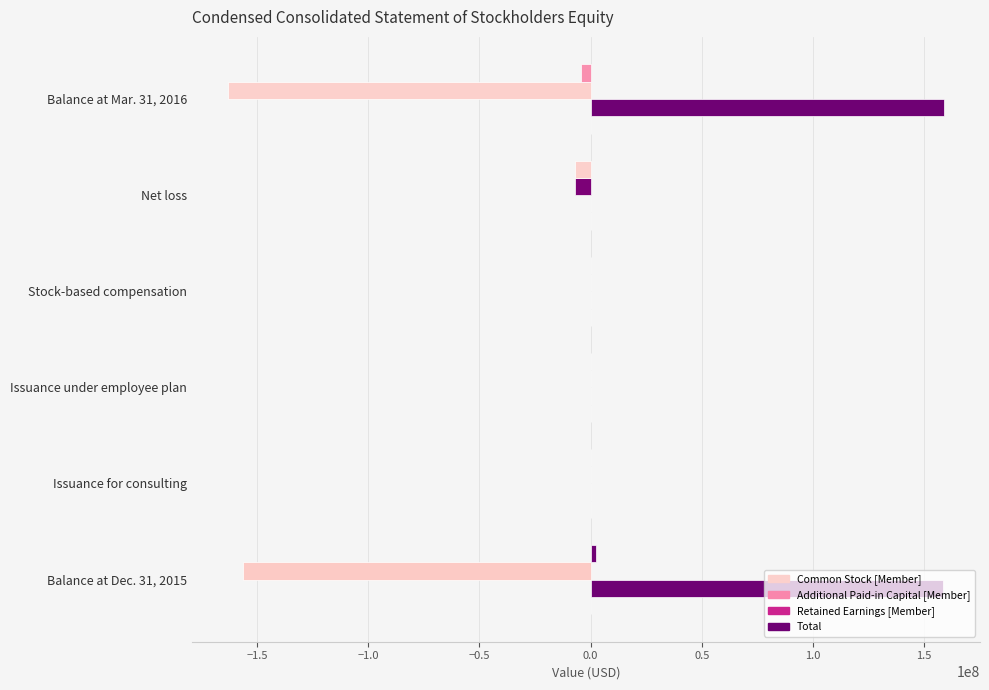

Count the number of categories in the chart.

6